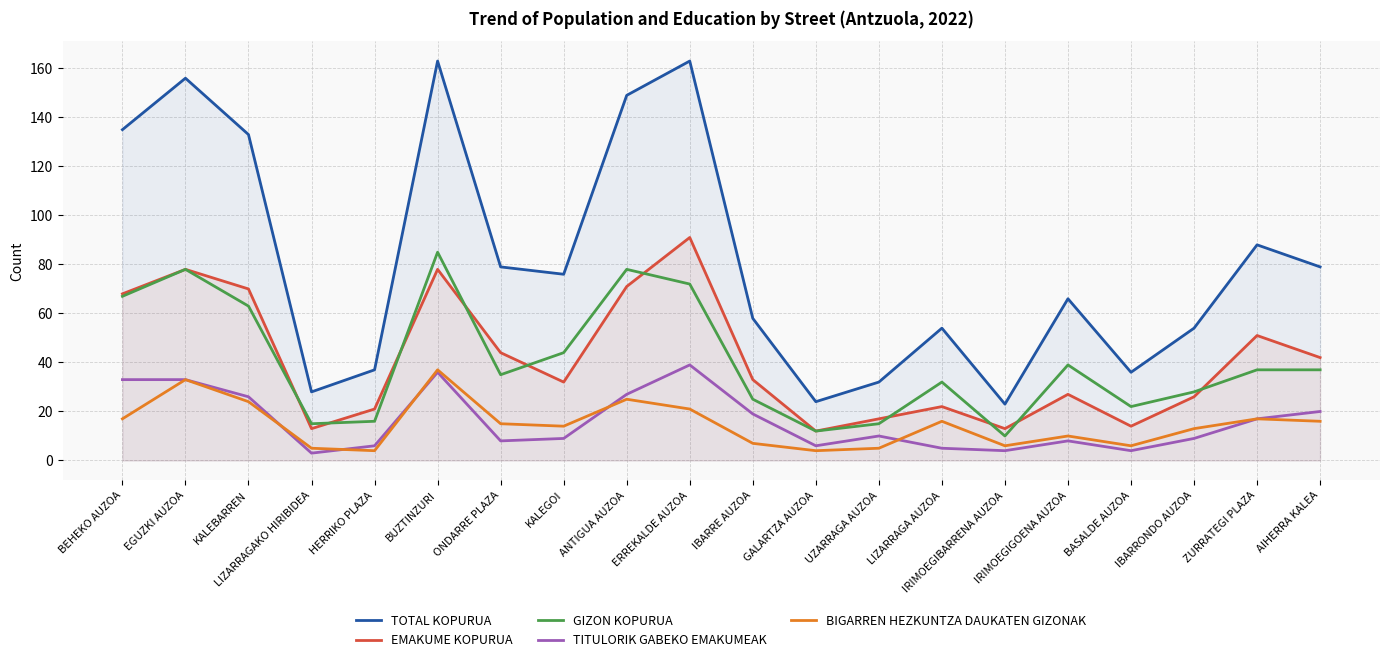

Rank the categories by TOTAL KOPURUA value from highest to lowest.

BUZTINZURI, ERREKALDE AUZOA, EGUZKI AUZOA, ANTIGUA AUZOA, BEHEKO AUZOA, KALEBARREN, ZURRATEGI PLAZA, ONDARRE PLAZA, AIHERRA KALEA, KALEGOI, IRIMOEGIGOENA AUZOA, IBARRE AUZOA, LIZARRAGA AUZOA, IBARRONDO AUZOA, HERRIKO PLAZA, BASALDE AUZOA, UZARRAGA AUZOA, LIZARRAGAKO HIRIBIDEA, GALARTZA AUZOA, IRIMOEGIBARRENA AUZOA